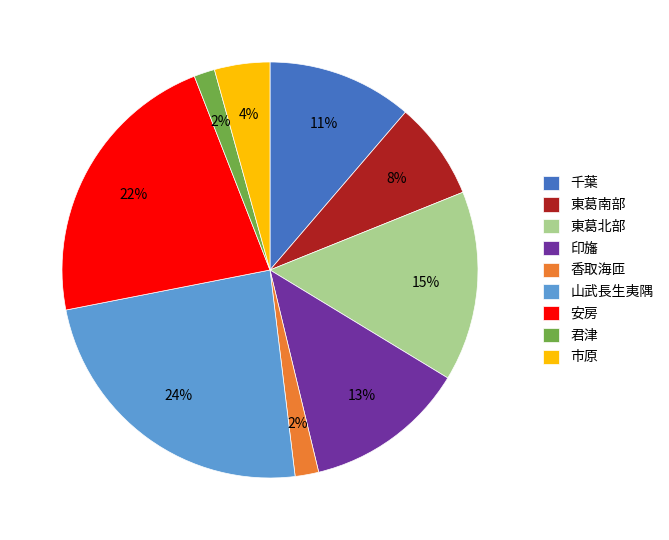

To the nearest percent, what is the difference between the largest and smallest slice percentages?

22%